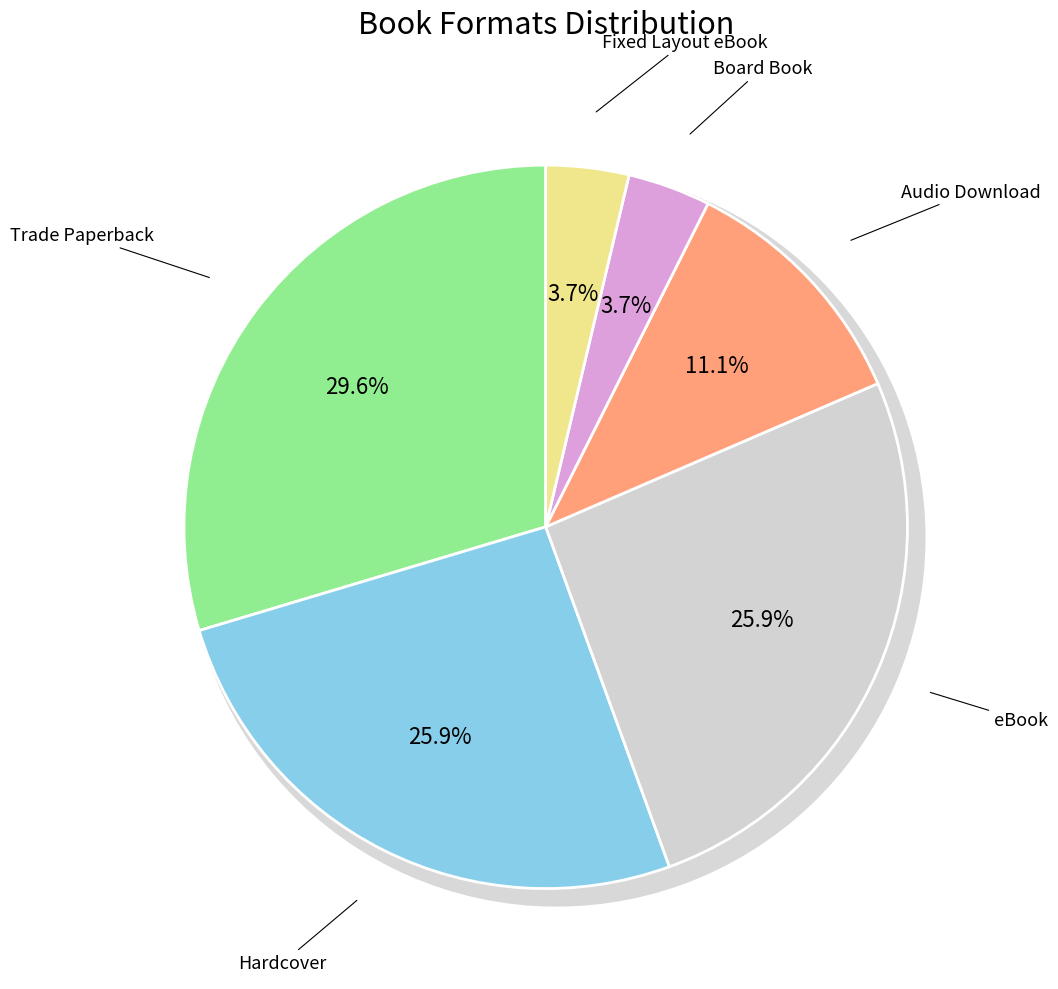

How many slices are in this pie chart?

6